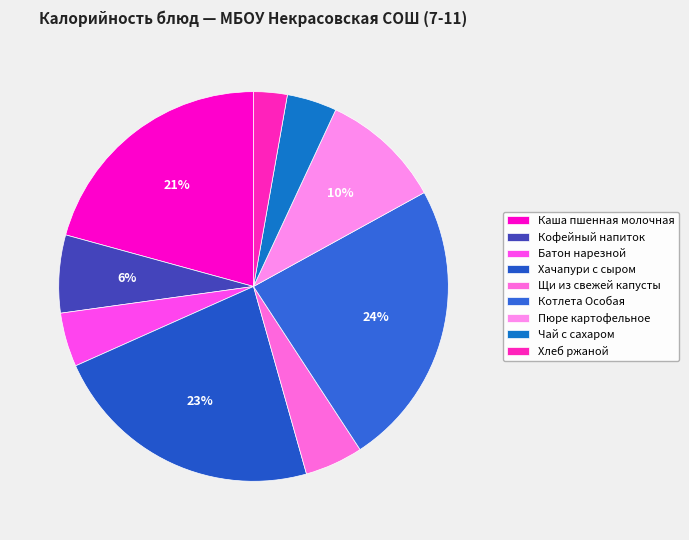

To the nearest percent, what portion does Хачапури с сыром represent?

23%